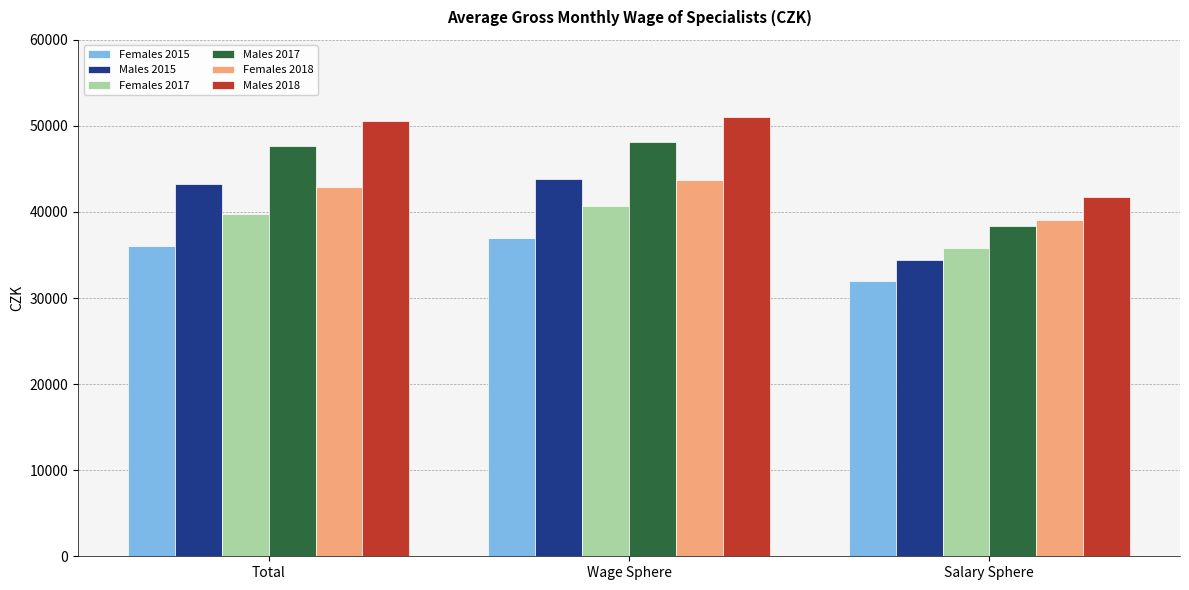

What is the difference between the highest and lowest values at Total?

14501.8